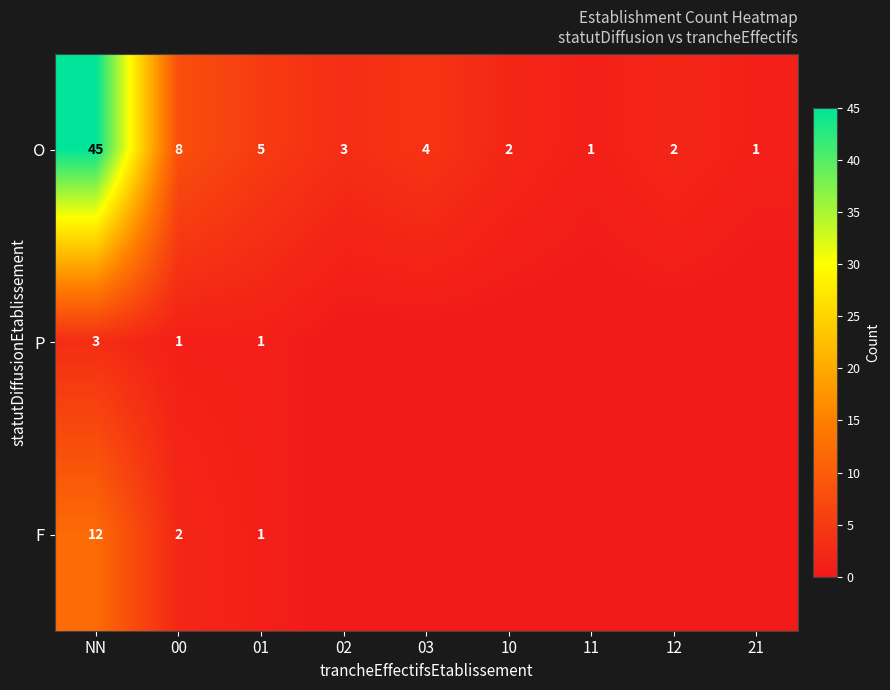

What is the average value of the O series?

8